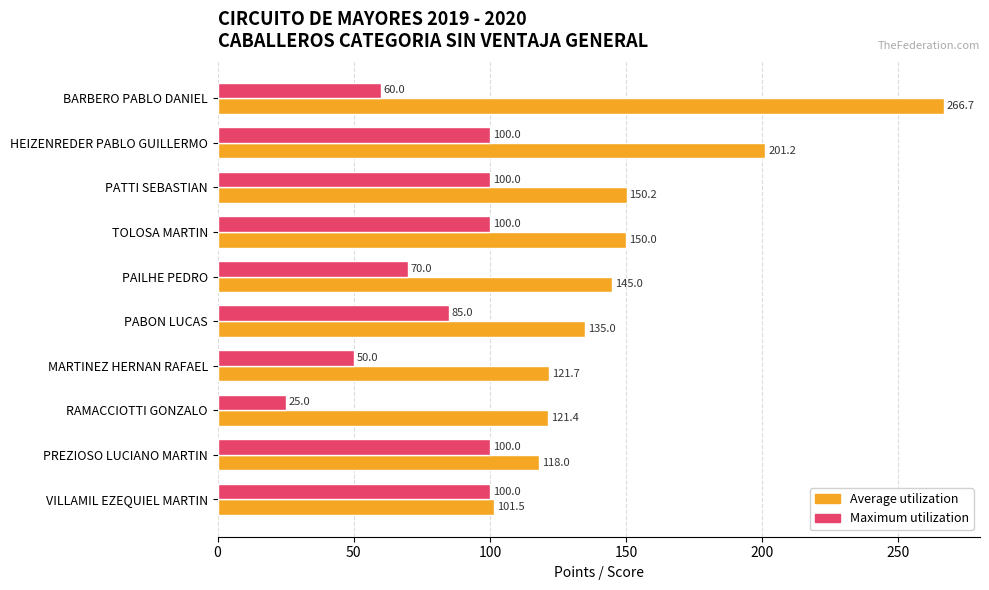

Which category has the lowest value in the Maximum utilization series?

RAMACCIOTTI GONZALO